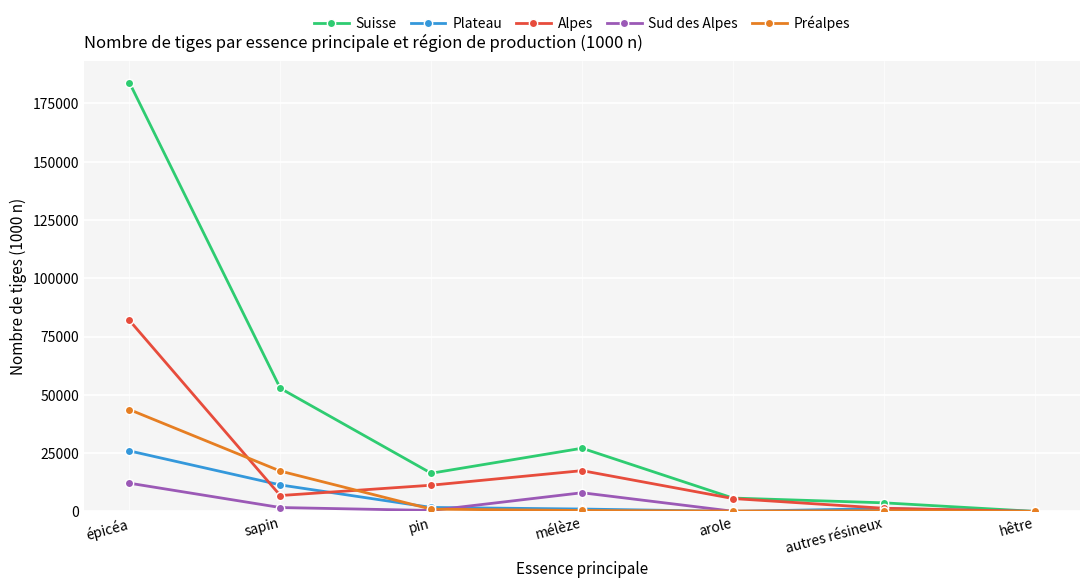

What is the sum of all Sud des Alpes values?

22280